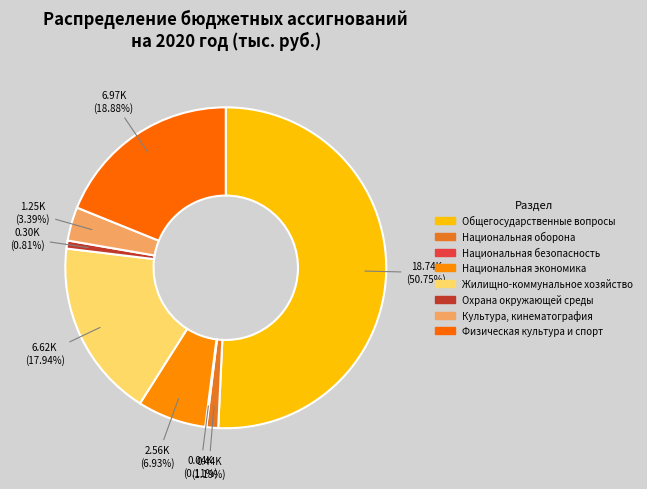

What is the change in value from Общегосударственные вопросы to Национальная экономика?

-16184.0